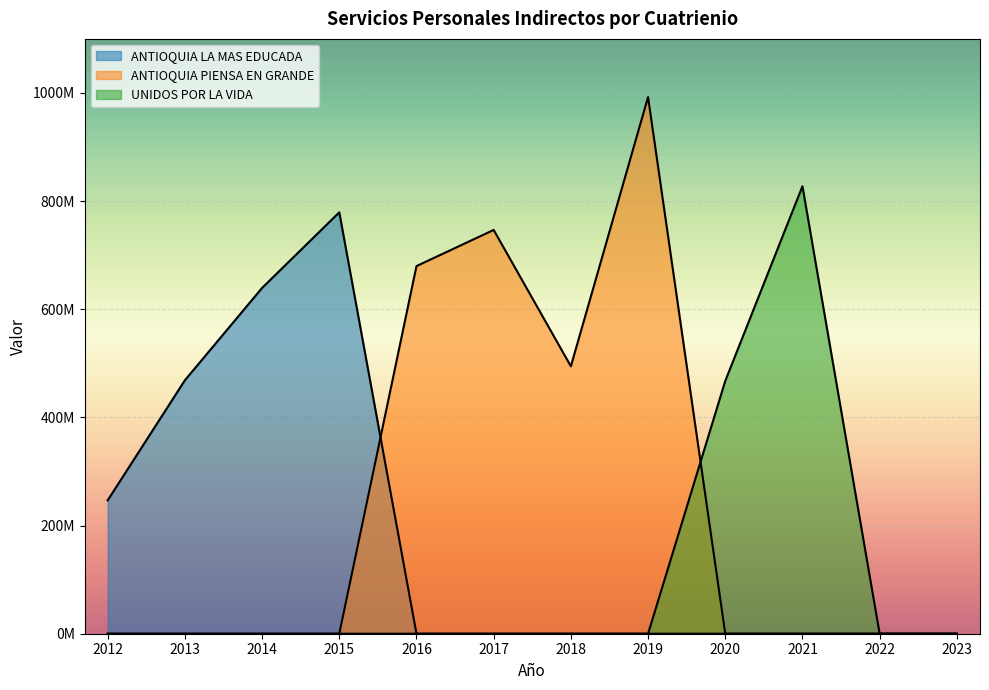

Read the ANTIOQUIA LA MAS EDUCADA value at 2013.

468707893